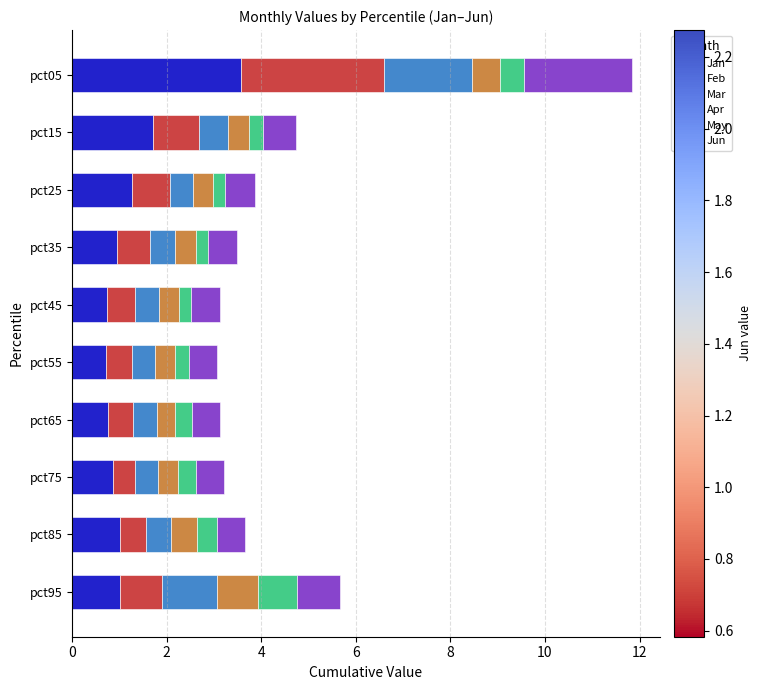

Is it true that Jan equals 1.0 at pct85?

True